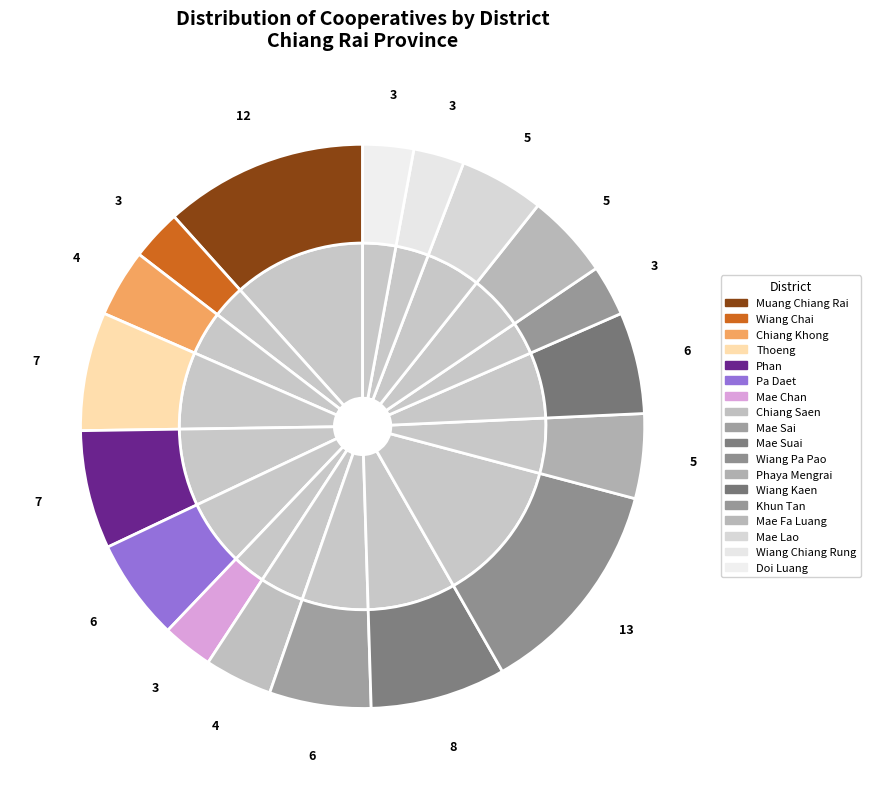

Rank the categories by value from lowest to highest.

Wiang Chai, Mae Chan, Khun Tan, Wiang Chiang Rung, Doi Luang, Chiang Khong, Chiang Saen, Phaya Mengrai, Mae Fa Luang, Mae Lao, Pa Daet, Mae Sai, Wiang Kaen, Thoeng, Phan, Mae Suai, Muang Chiang Rai, Wiang Pa Pao